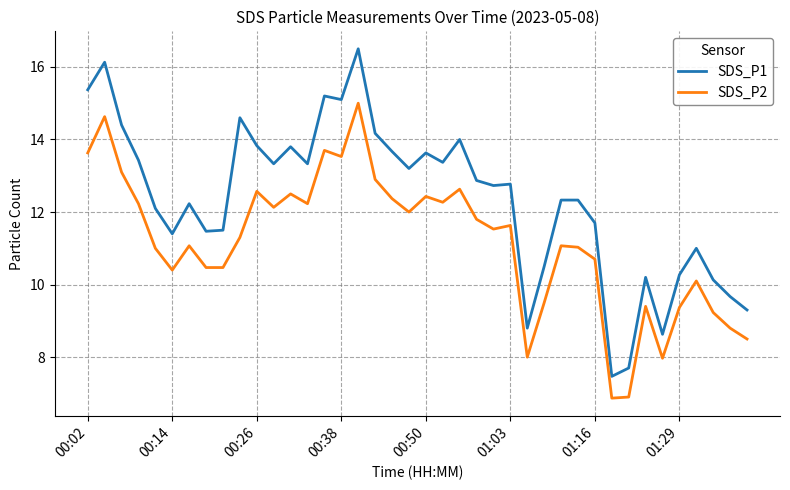

Rank the series by their average value, from lowest to highest.

SDS_P2, SDS_P1